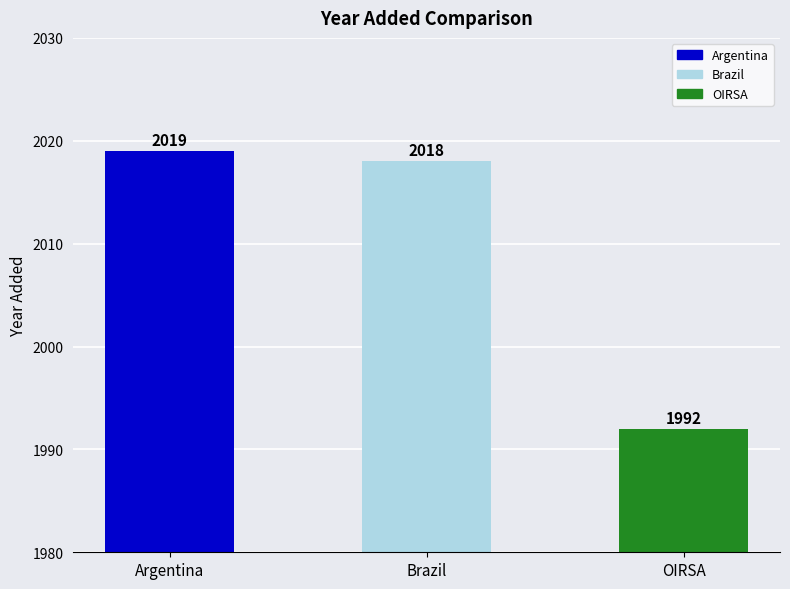

Which category has the lowest value across all series?

OIRSA